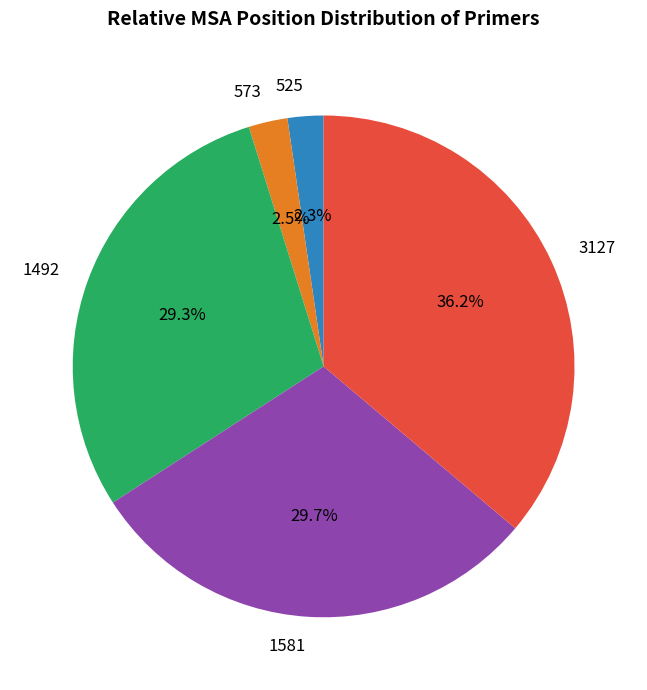

To the nearest percent, what portion does 1581 represent?

30%